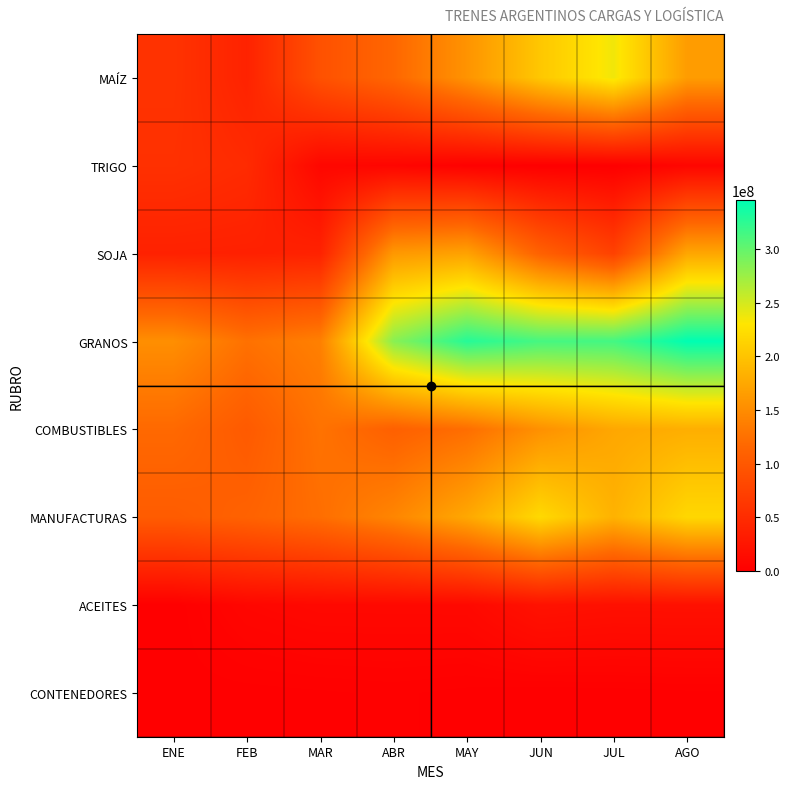

At which category is the sum across all series the highest?

AGO